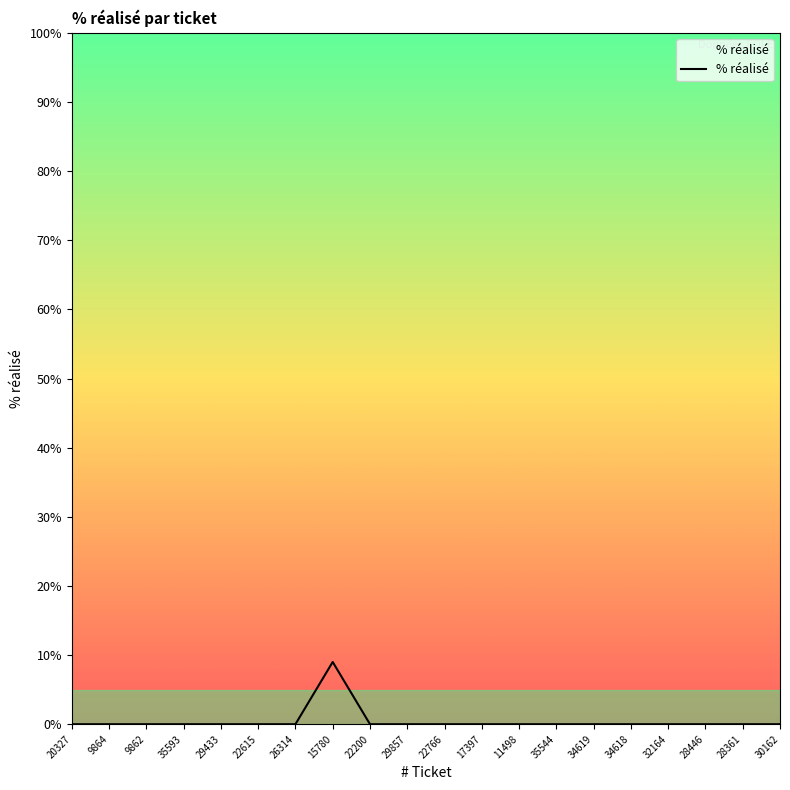

Reading left to right, transcribe all the data shown in this chart.

20327=0	9864=0	9862=0	35593=0	29433=0	22615=0	26314=0	15780=9	22200=0	29857=0	22766=0	17397=0	11498=0	35544=0	34619=0	34618=0	32164=0	28446=0	28361=0	30162=0